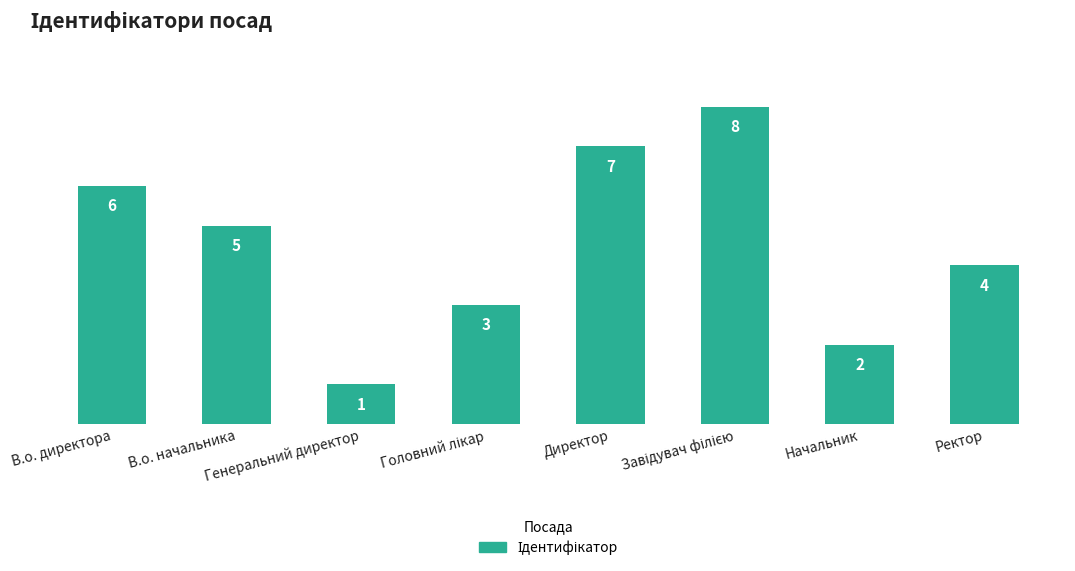

Which has a higher value, В.о. начальника or Директор?

Директор